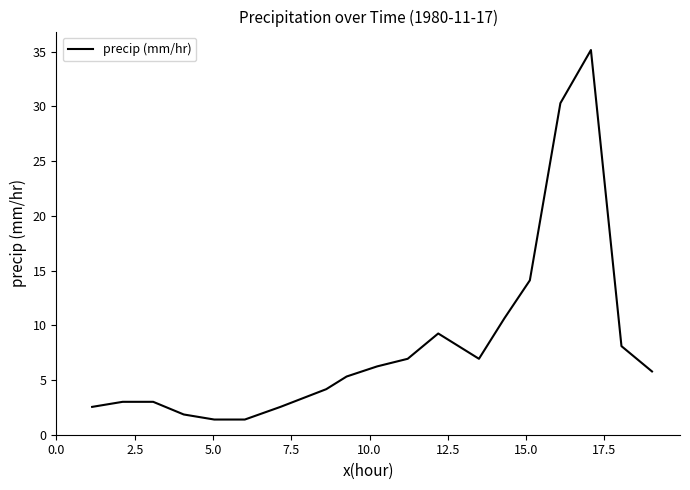

Reading left to right, extract all data points from this chart.

2.5	3.0	3.0	1.8	1.4	1.4	2.5	4.2	5.3	6.2	6.9	9.2	6.9	10.6	14.1	30.3	35.1	8.1	5.8